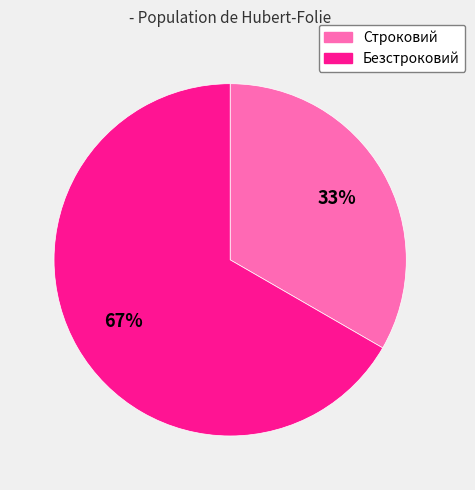

Is there a majority slice in this chart?

Yes